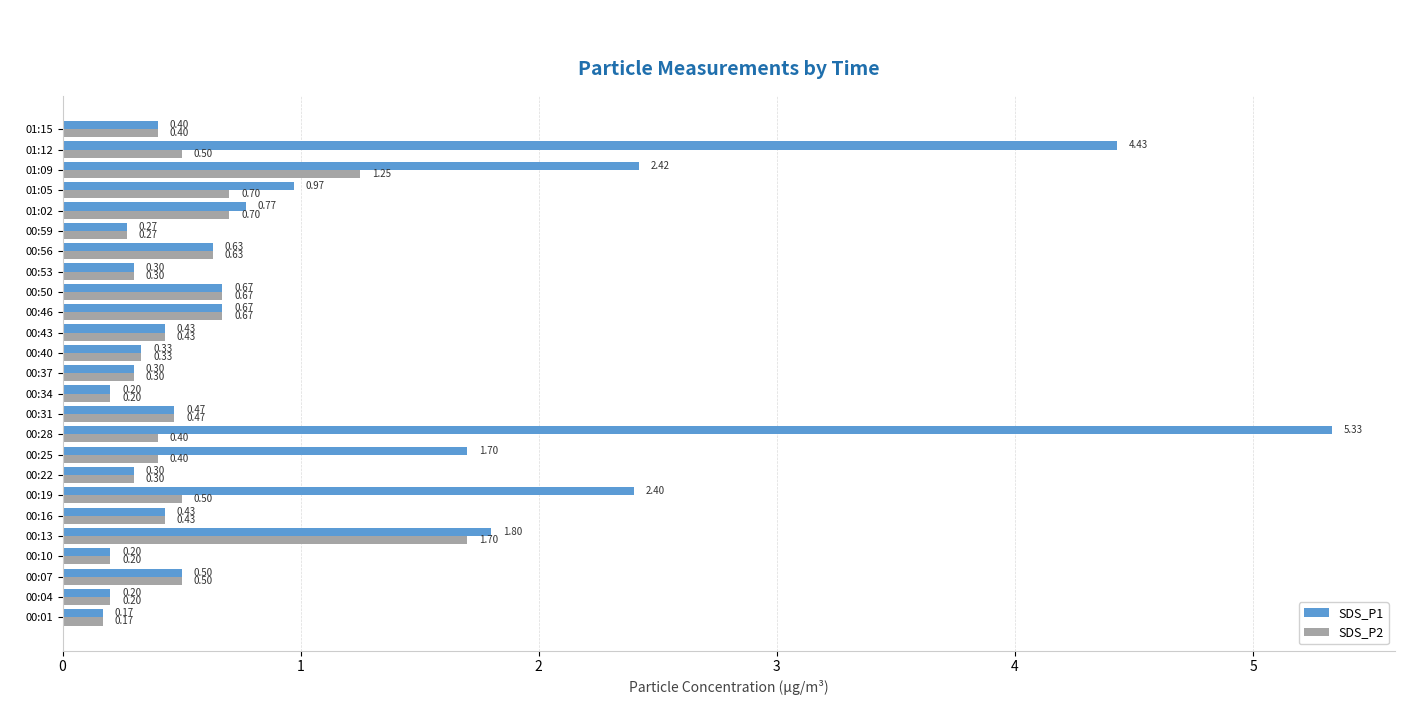

What is the sum of all SDS_P2 values?

12.6